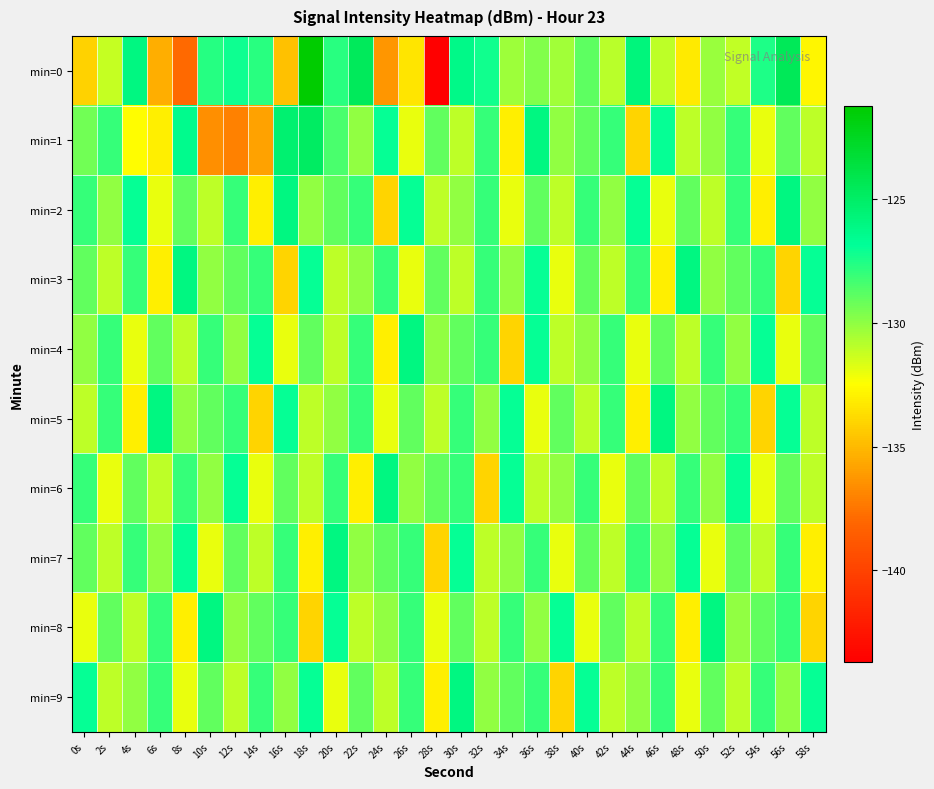

Rank the series at 10s from lowest to highest value.

min=1, min=7, min=2, min=3, min=6, min=5, min=9, min=4, min=0, min=8